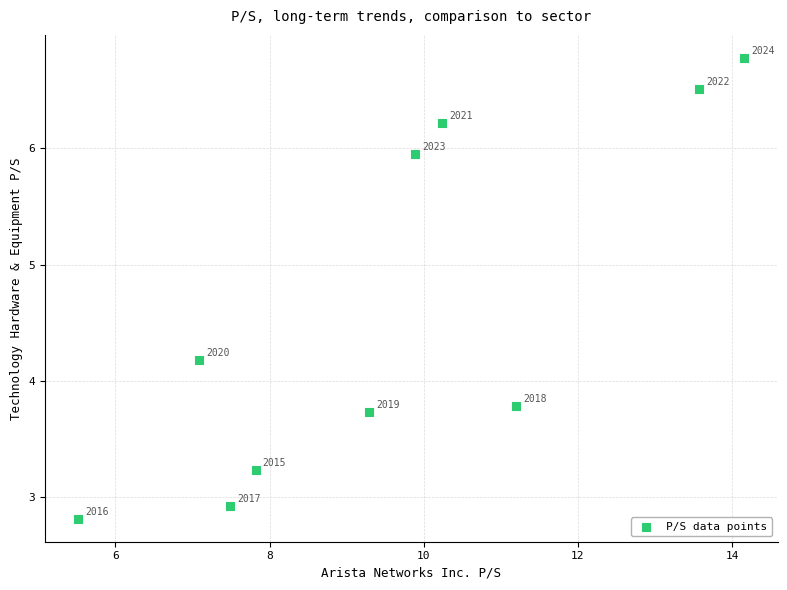

What Y value in the scatter plot is closest to 4?

4.2